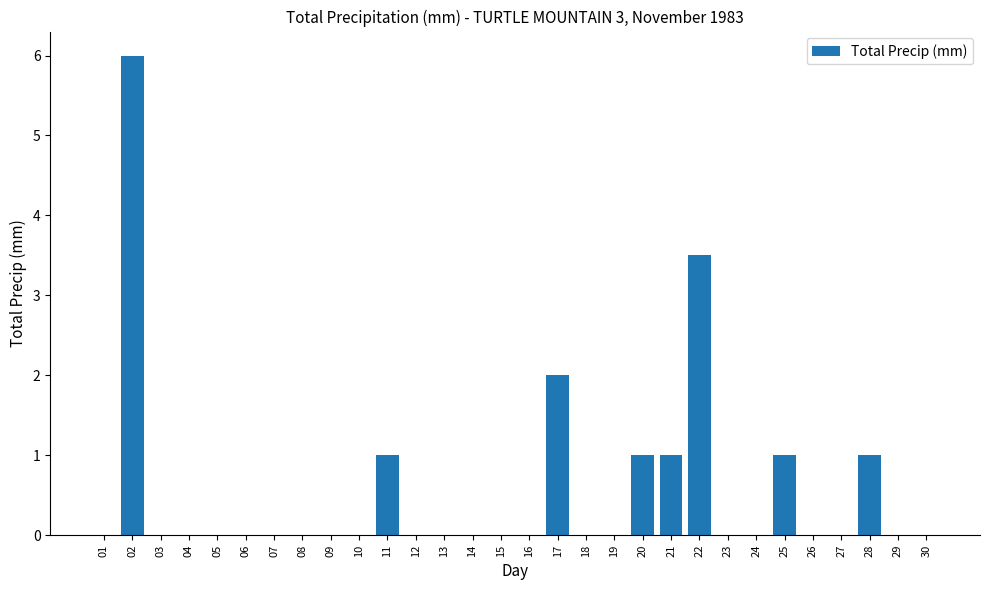

How many data points does each series have?

30